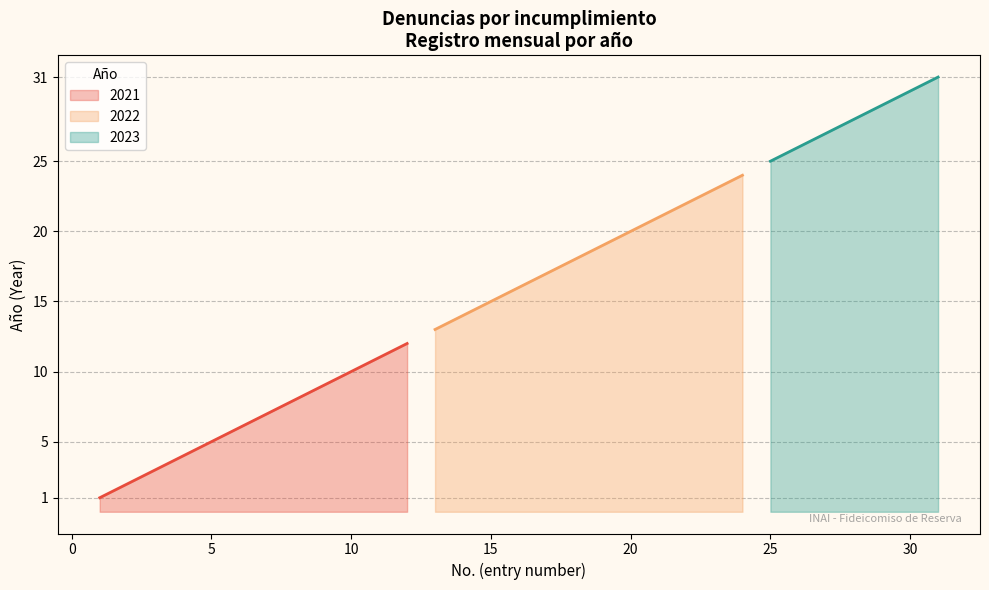

Which has a higher value, 30 or 31?

31